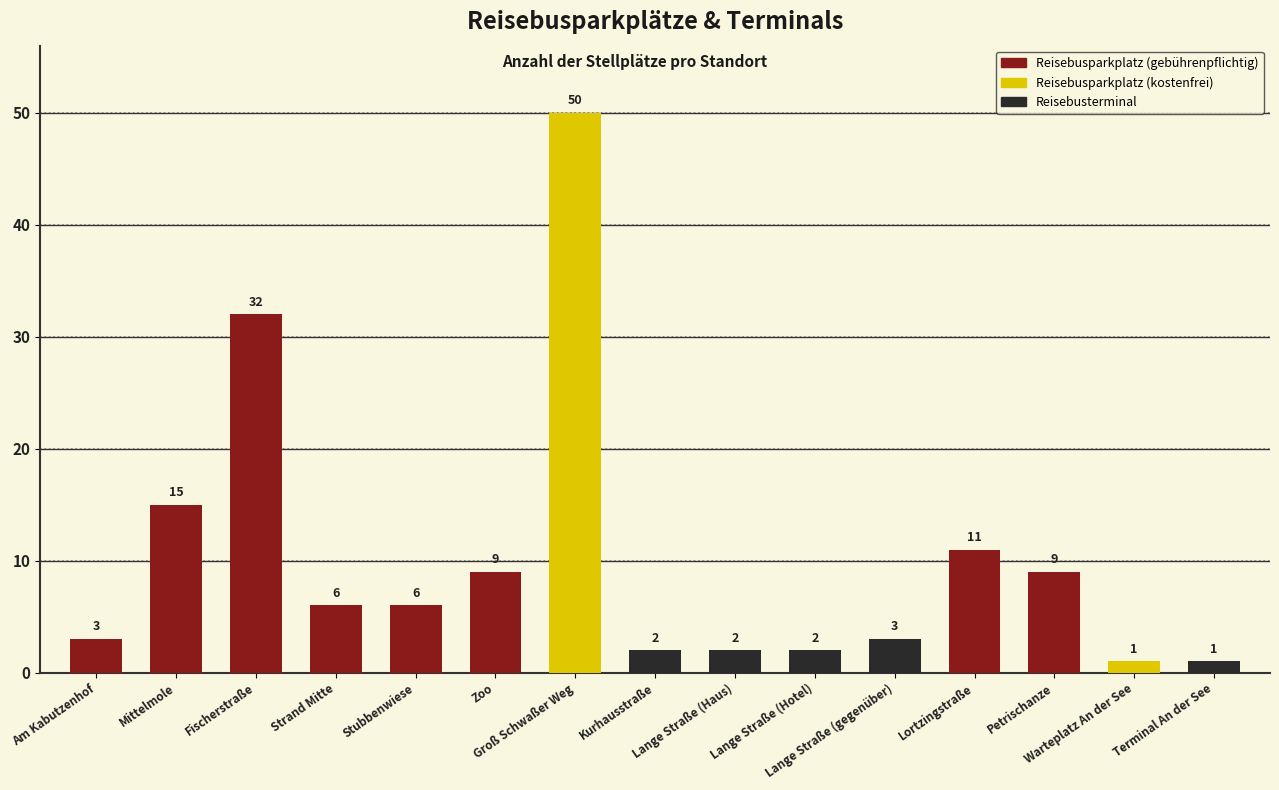

At gebuehren, list the series in order from smallest to largest.

gebuehren, stellplaetze